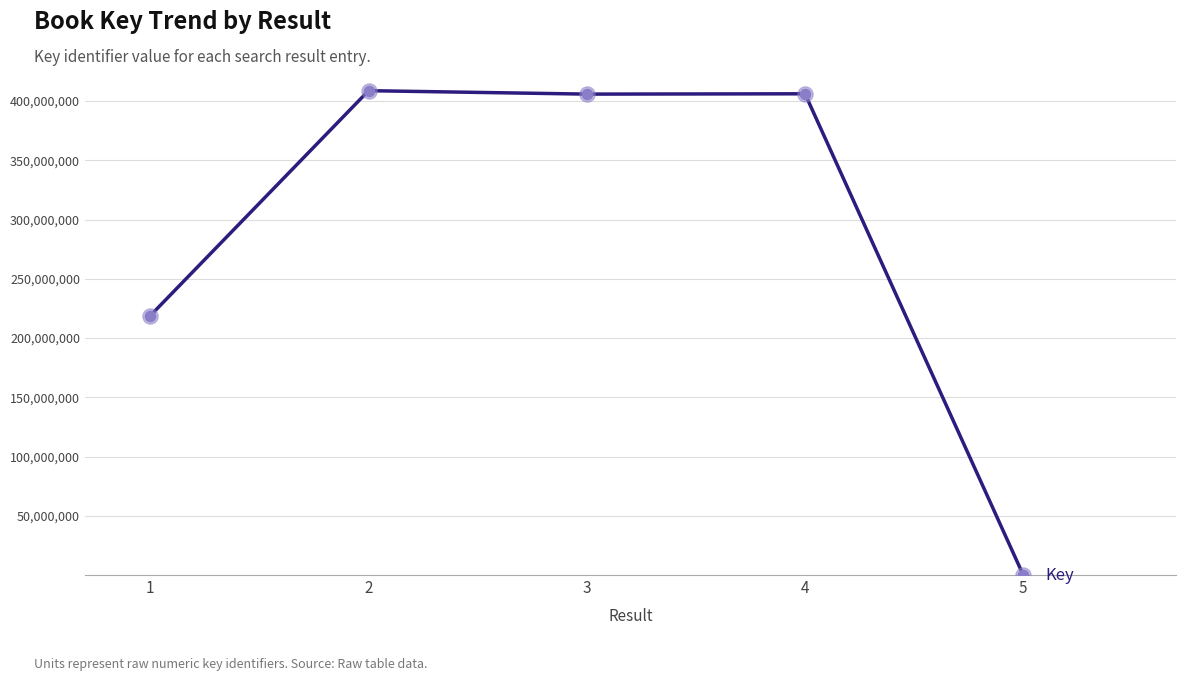

Which has a higher value, 3 or 1?

3